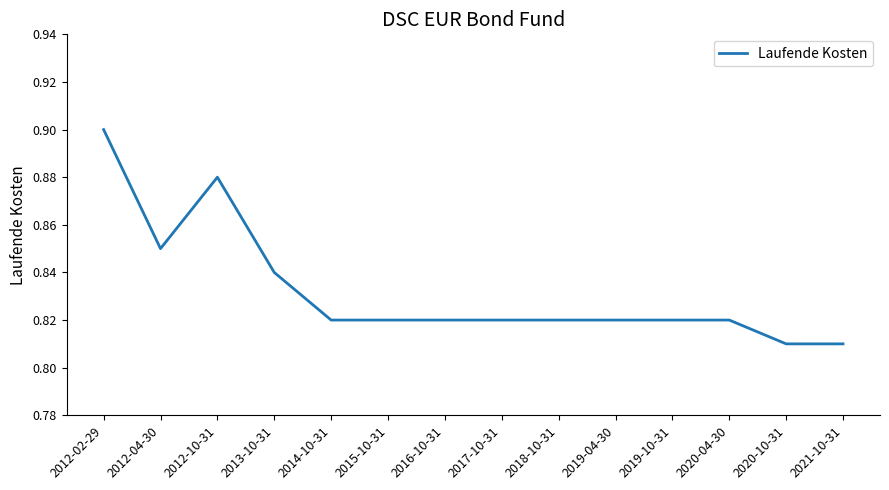

At which category does the chart reach its peak across all series?

2012-02-29